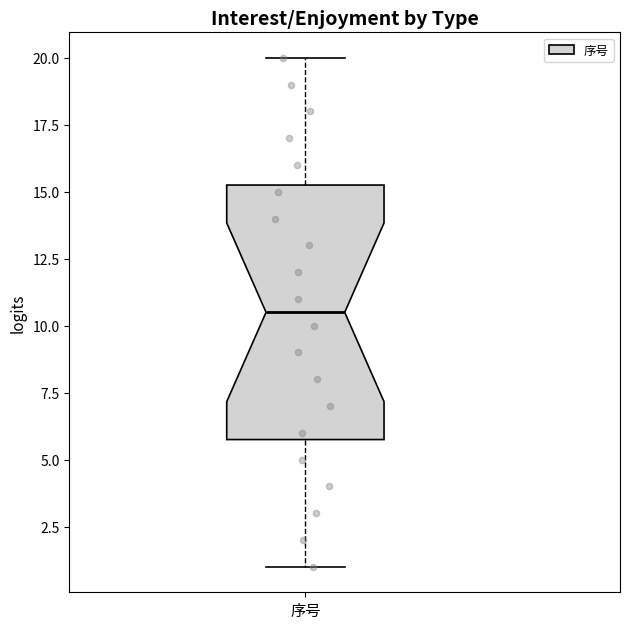

Transcribe this box plot: give where the median line is, the range the box spans, and where the two whiskers end, as read against the y-axis. The values are not printed on the chart, so give them approximately, as read against the axis.

median 10.5, box 6.0 to 15.5, whiskers 1.0 to 20.0